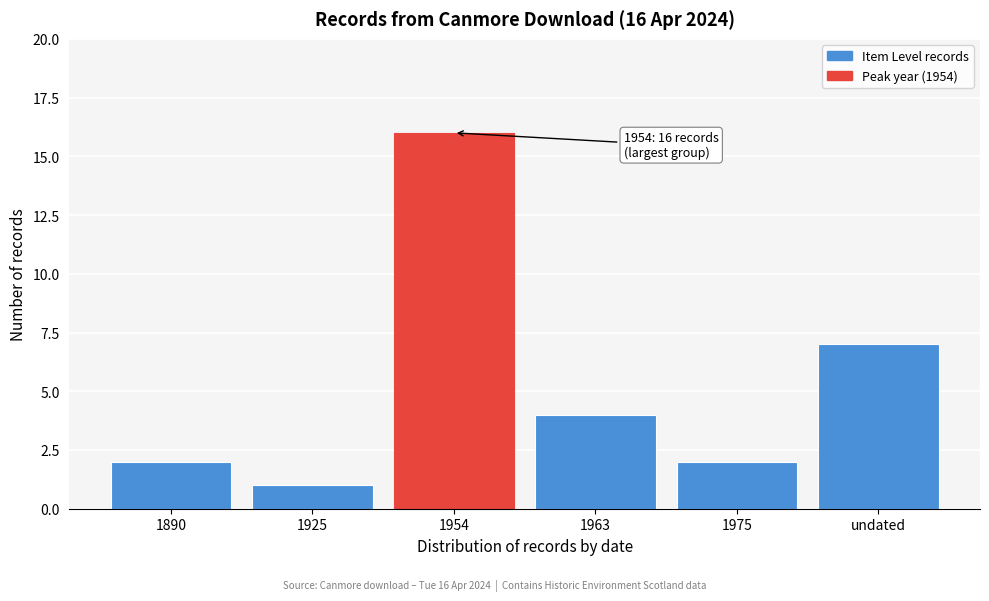

Reading left to right, what are all the values shown in this chart?

1890=2	1925=1	1954=16	1963=4	1975=2	undated=7